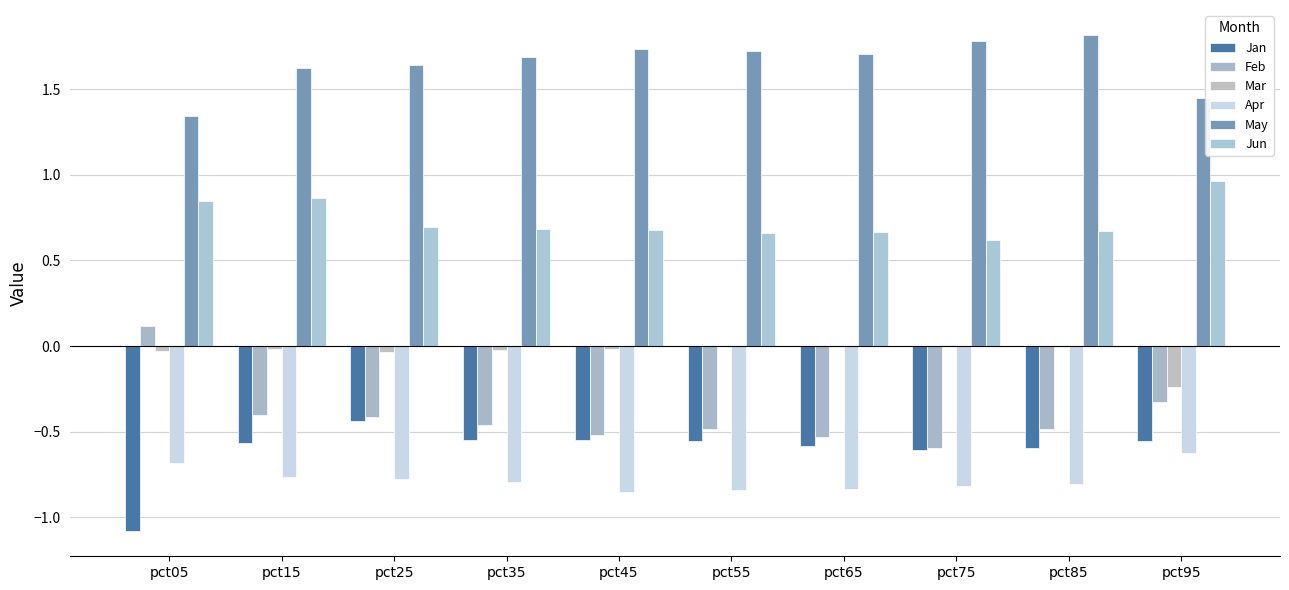

At which category is the sum across all series the highest?

pct15